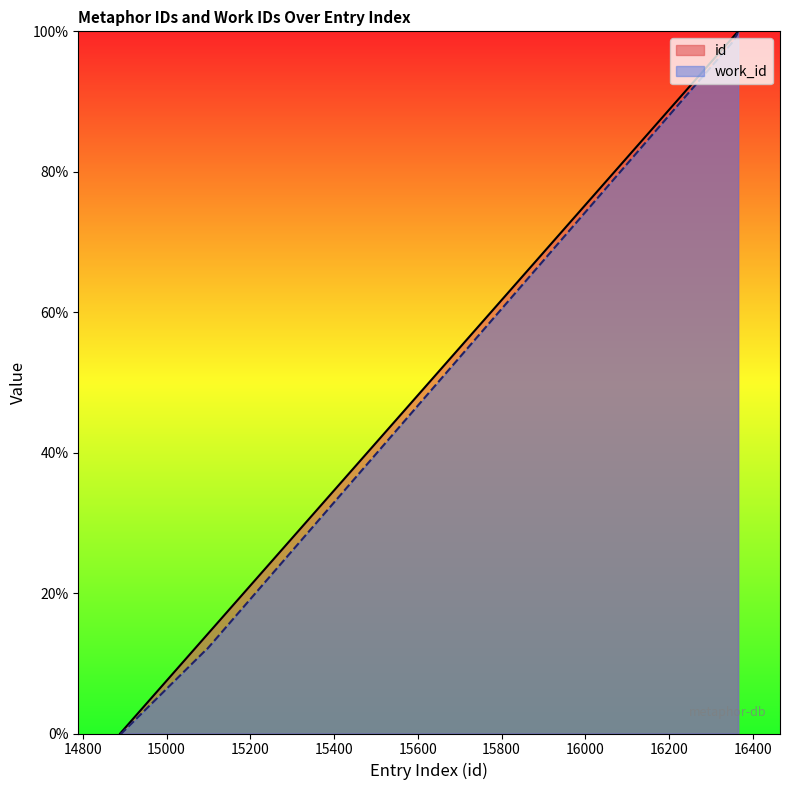

What are all the series names shown in the legend?

id, work_id